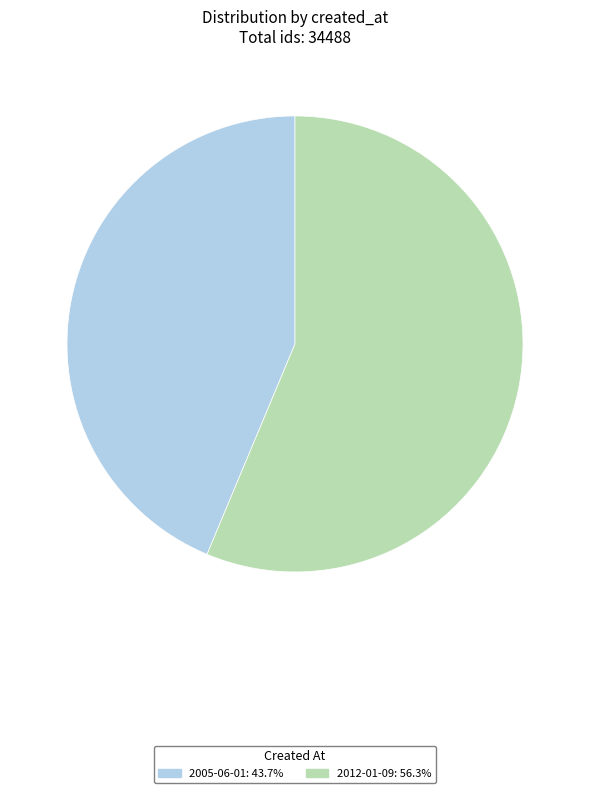

What is the ratio of the value at 2005-06-01 to the value at 2012-01-09?

0.8